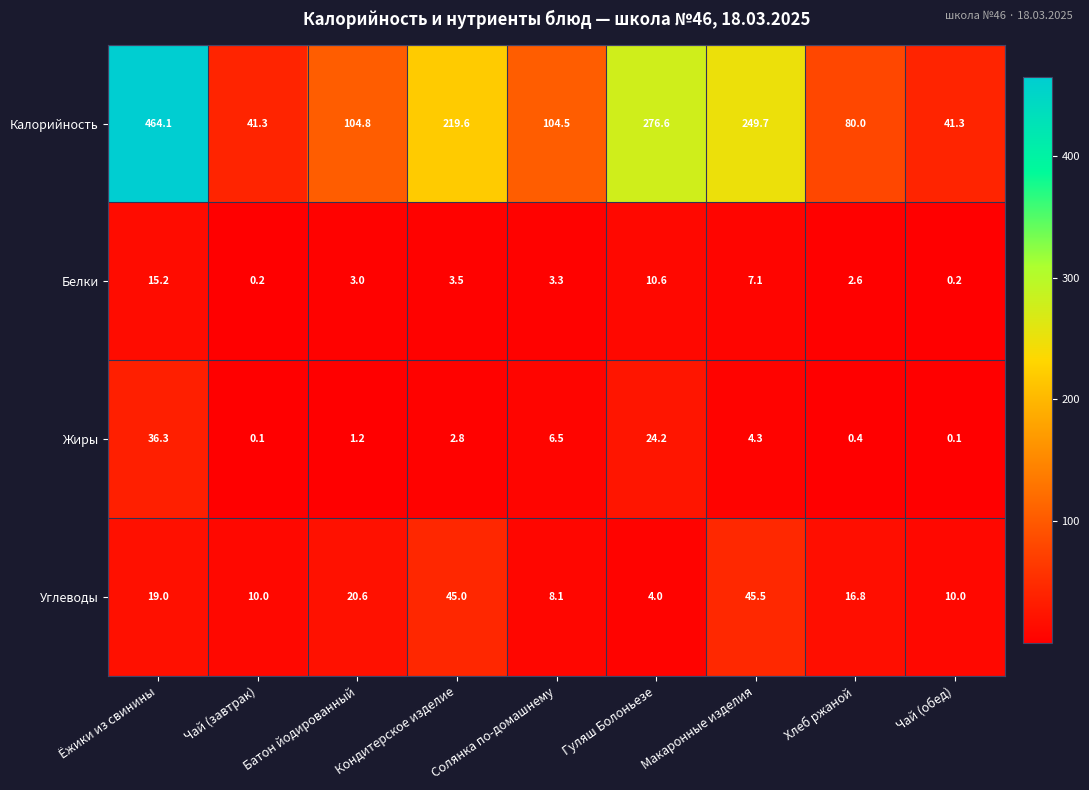

What is the sum of all Калорийность values?

1581.9